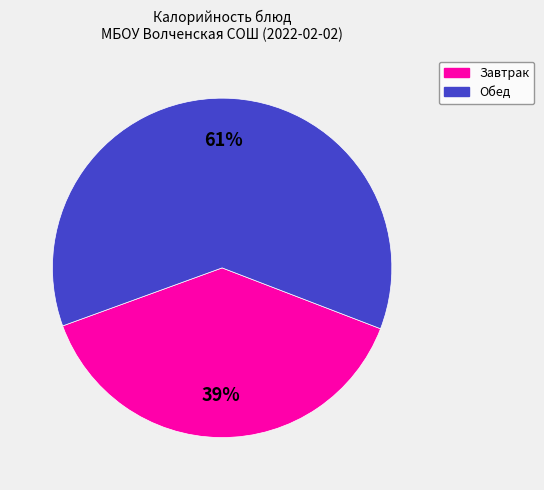

Is there a majority slice in this chart?

Yes